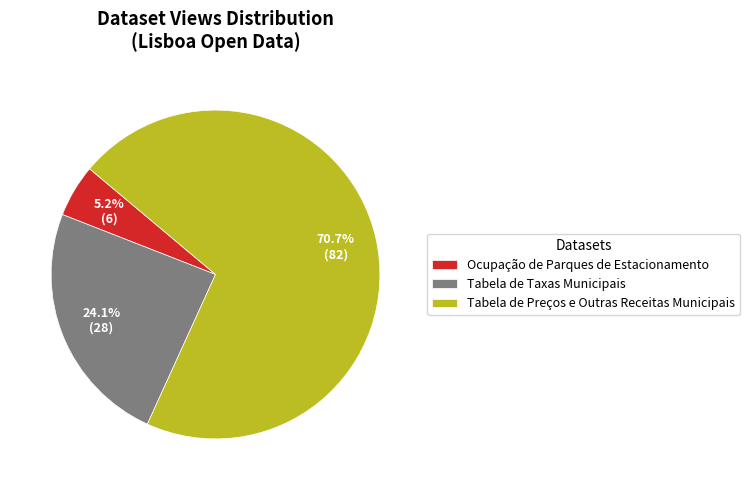

To the nearest percent, what is the difference between the Tabela de Taxas Municipais and Ocupação de Parques de Estacionamento slice percentages?

19%